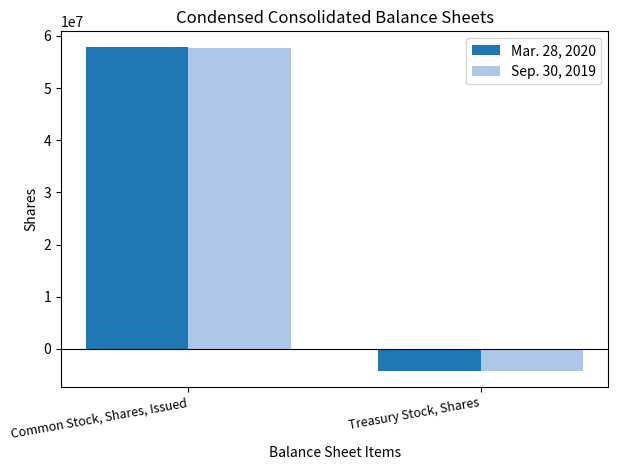

Which category has the lowest value across all series?

Treasury Stock, Shares